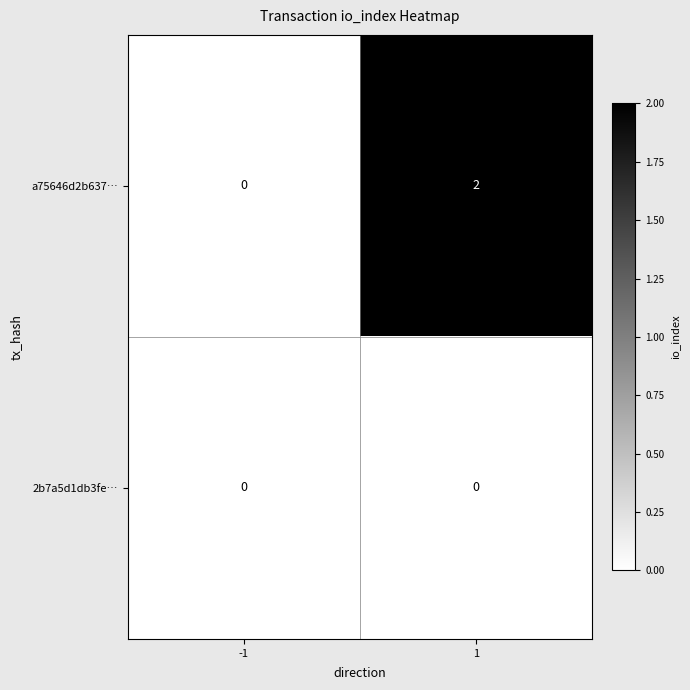

List the series in order of their overall mean, lowest first.

2b7a5d1db3fe…, a75646d2b637…